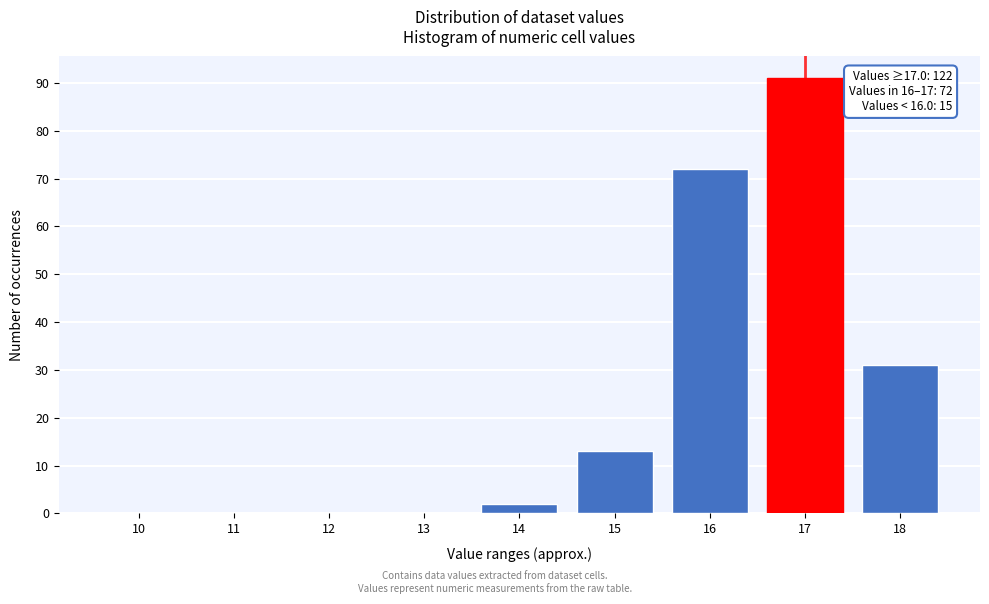

Reading right to left, what are all the values shown in this chart?

18=31	17=91	16=72	15=13	14=2	13=0	12=0	11=0	10=0